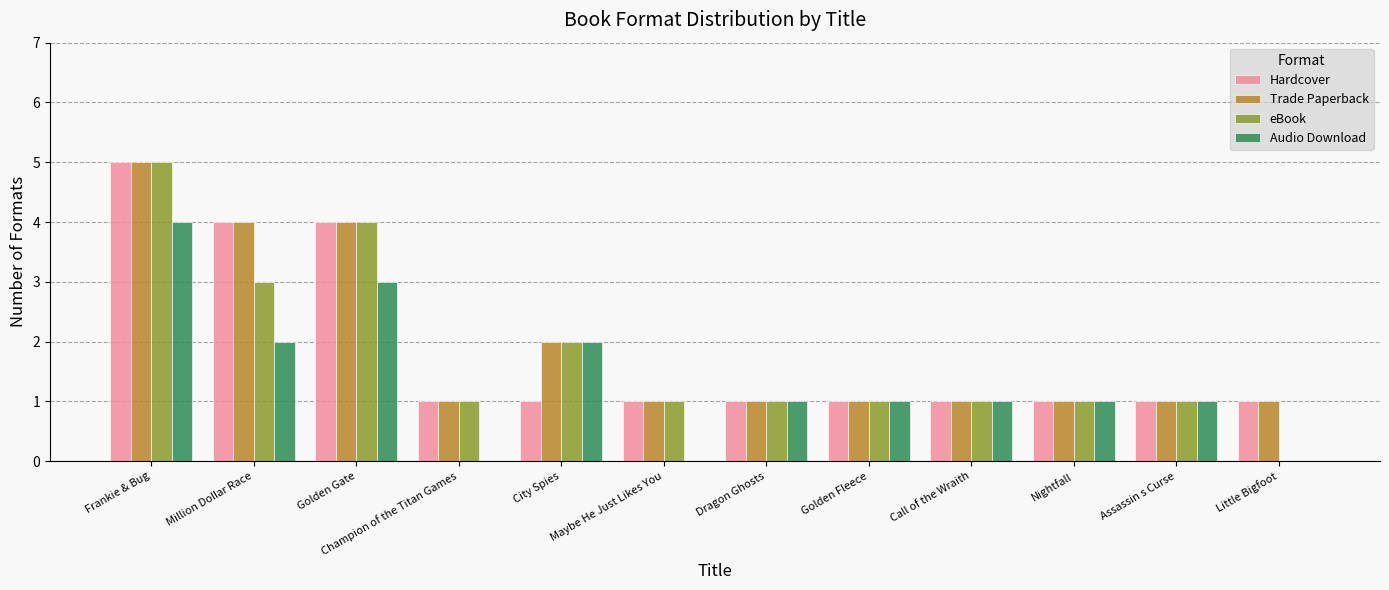

What is the greatest value displayed?

5